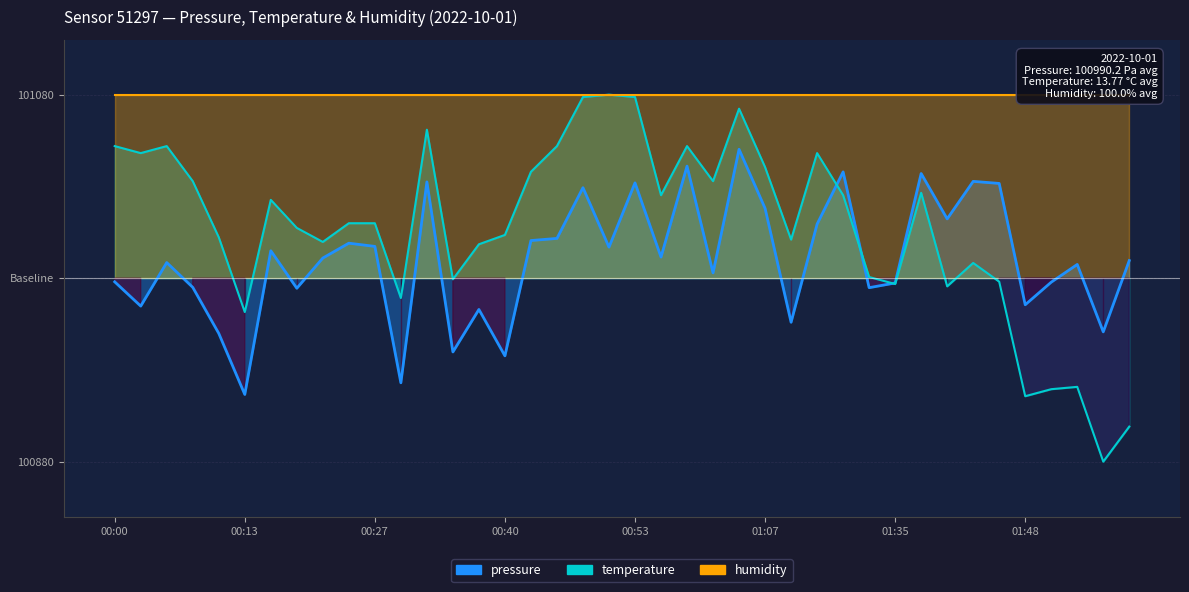

What is the difference between the highest and lowest values at 00:27?

82.7